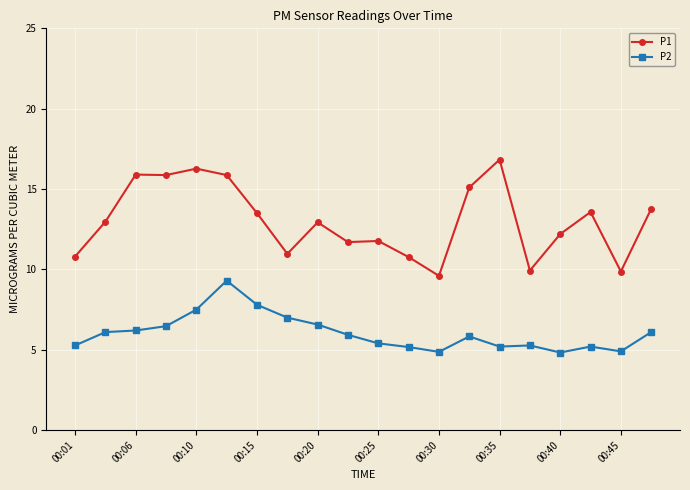

How many lines are shown in the chart?

2